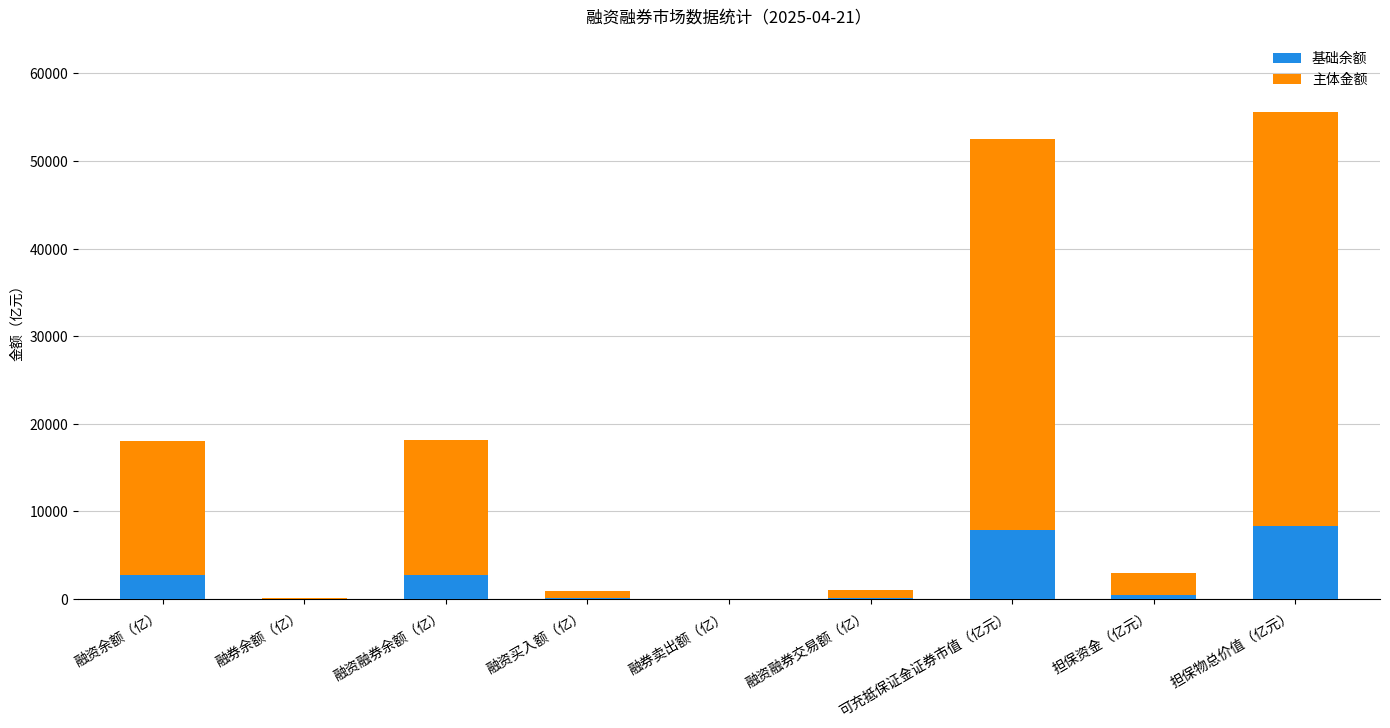

Read the 基础余额 value at 融资余额（亿）.

2697.6